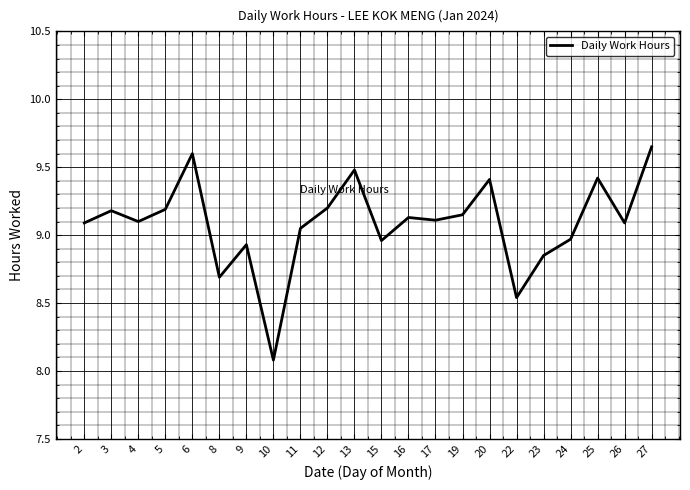

Approximately how many times larger is the value at 4 compared to 23?

1.0